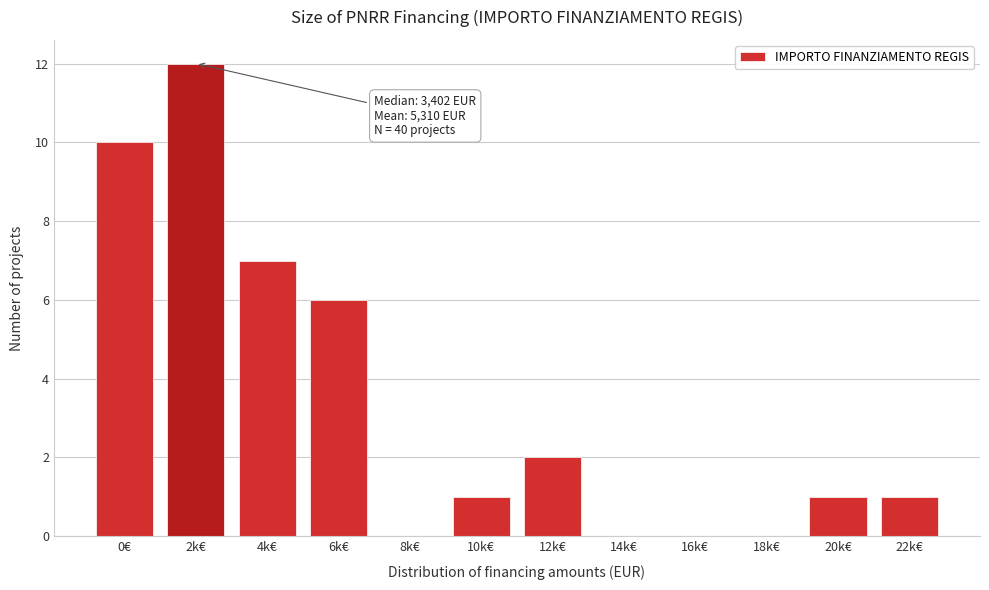

Reading right to left, what are all the values shown in this chart?

22k€=1	20k€=1	18k€=0	16k€=0	14k€=0	12k€=2	10k€=1	8k€=0	6k€=6	4k€=7	2k€=12	0€=10